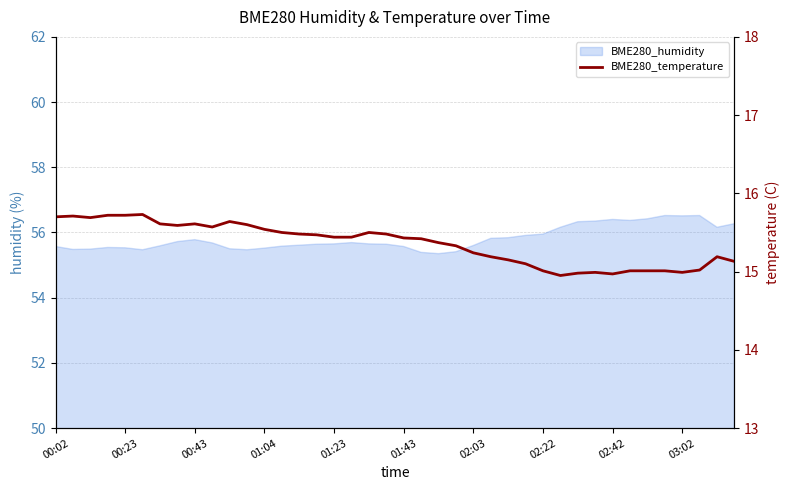

What is the minimum value shown in the chart?

14.9